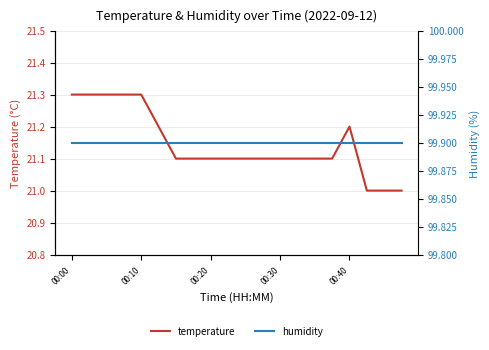

Is it true that temperature equals 21.1 at 00:30?

True